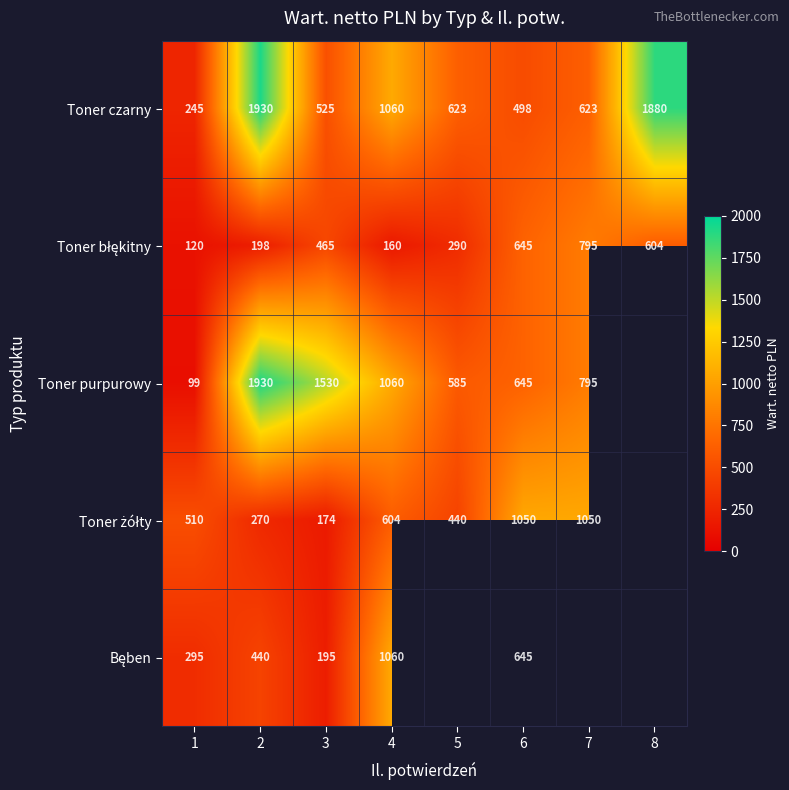

What is the spread (max minus min) of values at 4?

900